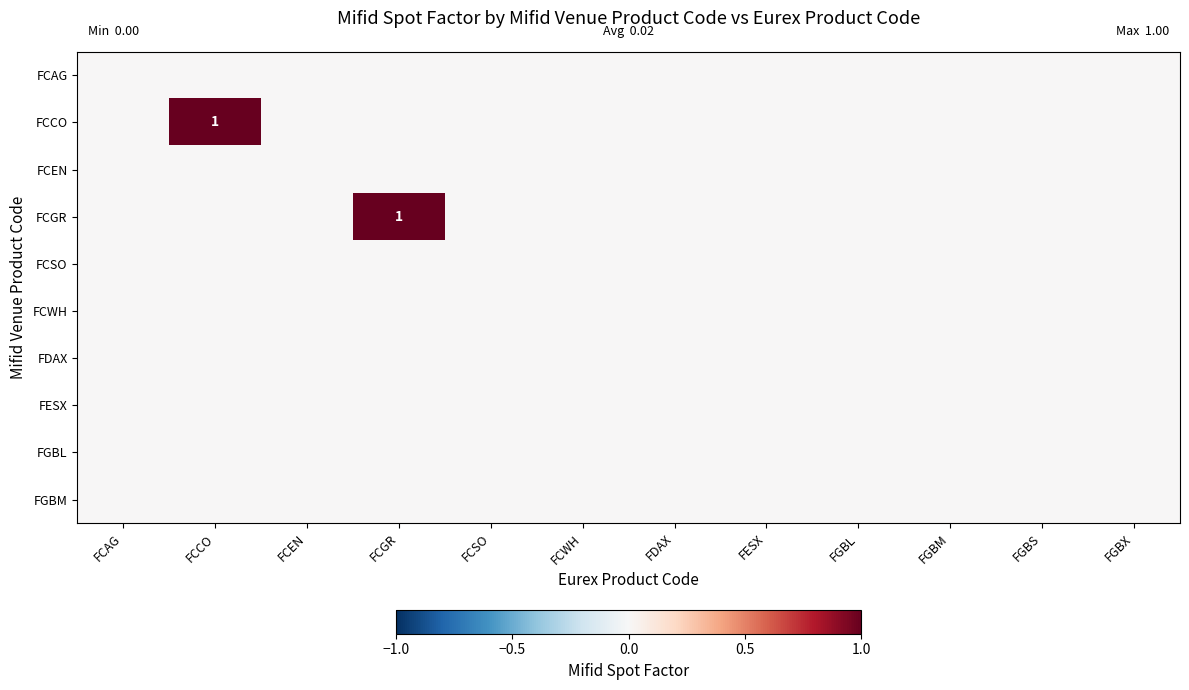

How many categories are shown in the chart?

12